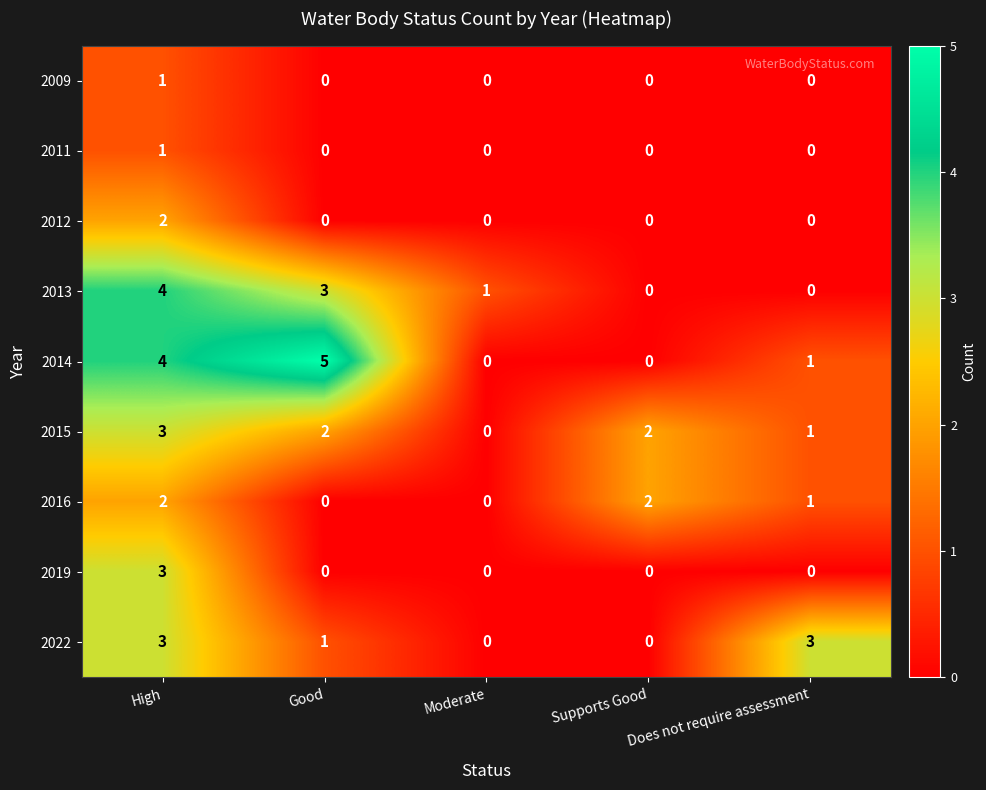

What is the sum of all 2015 values?

8